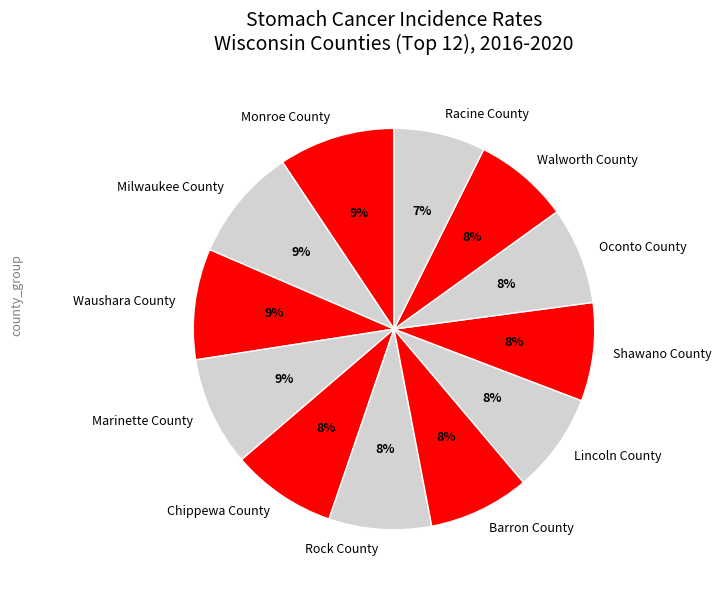

How many segments does this pie chart have?

12